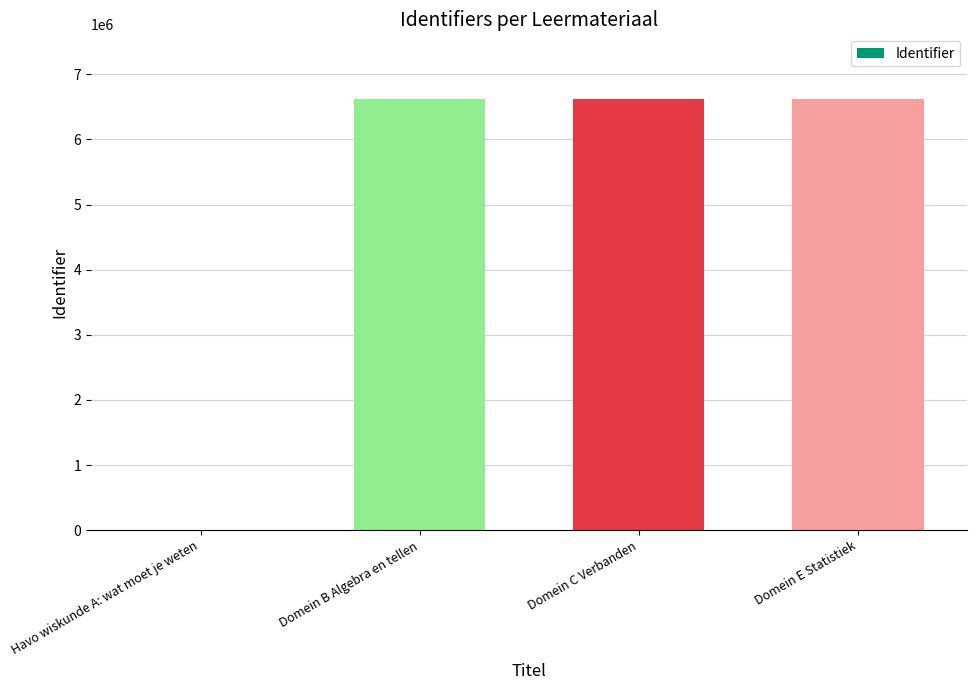

The chart shows a value of 9604759 at Domein C Verbanden. True or false?

False